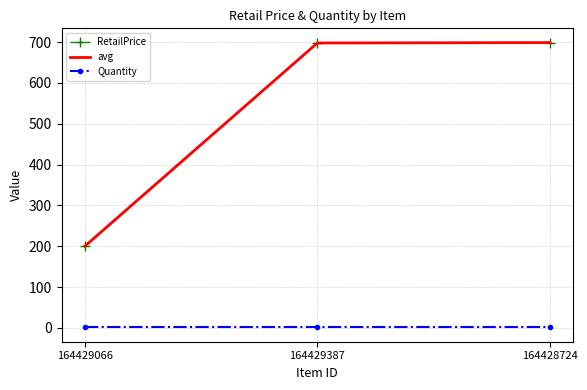

Which series has the largest total across all categories?

RetailPrice